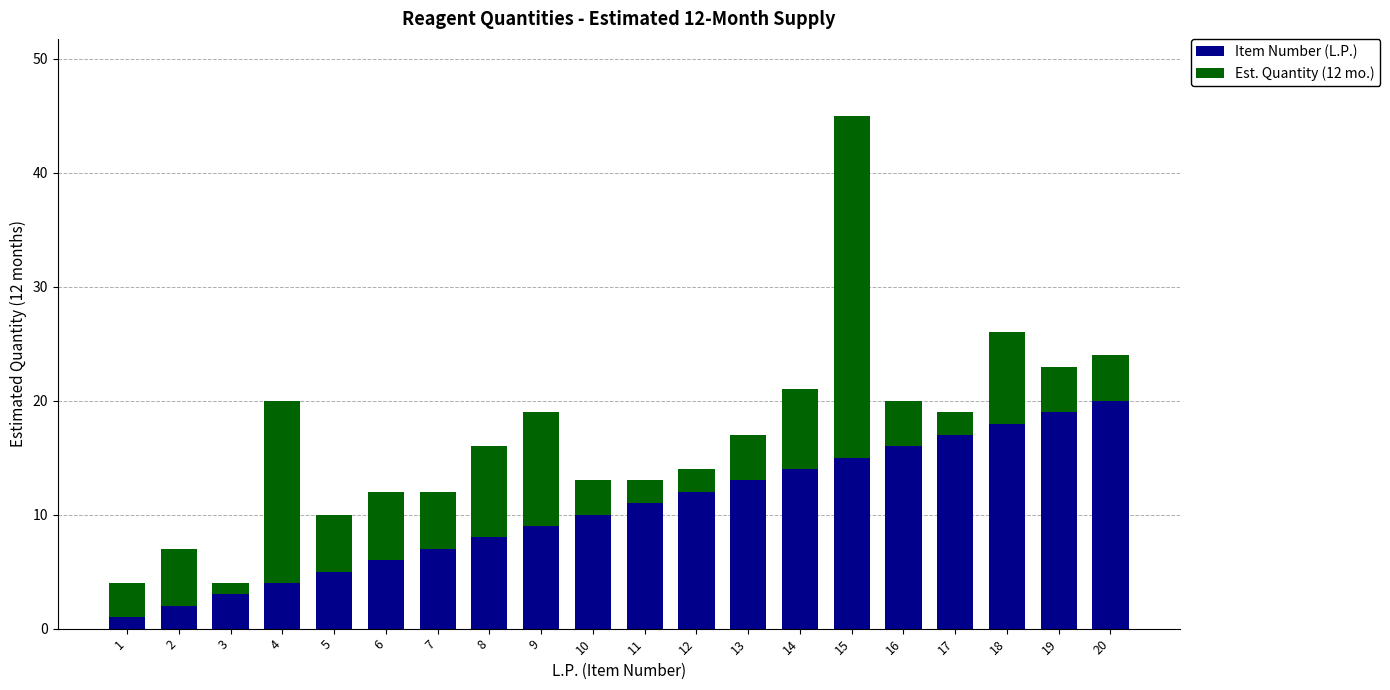

At which category is the sum across all series the highest?

15